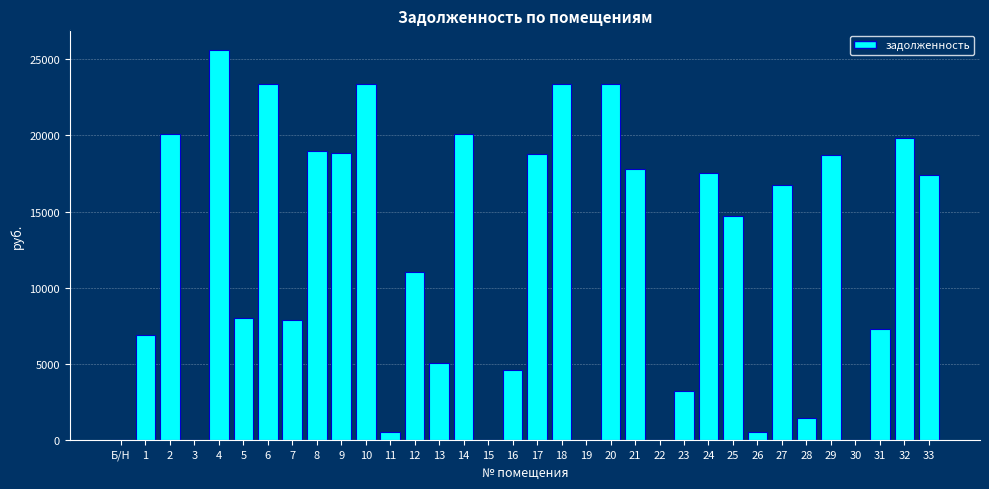

What is the maximum value shown in the chart?

25615.7